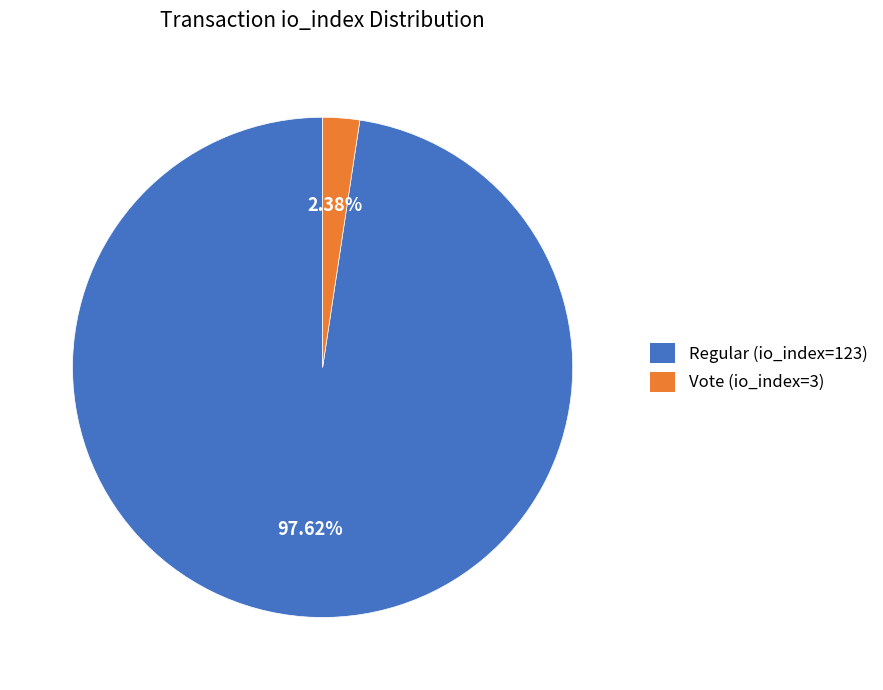

Which category has the smallest portion of the pie?

Vote (io_index=3)